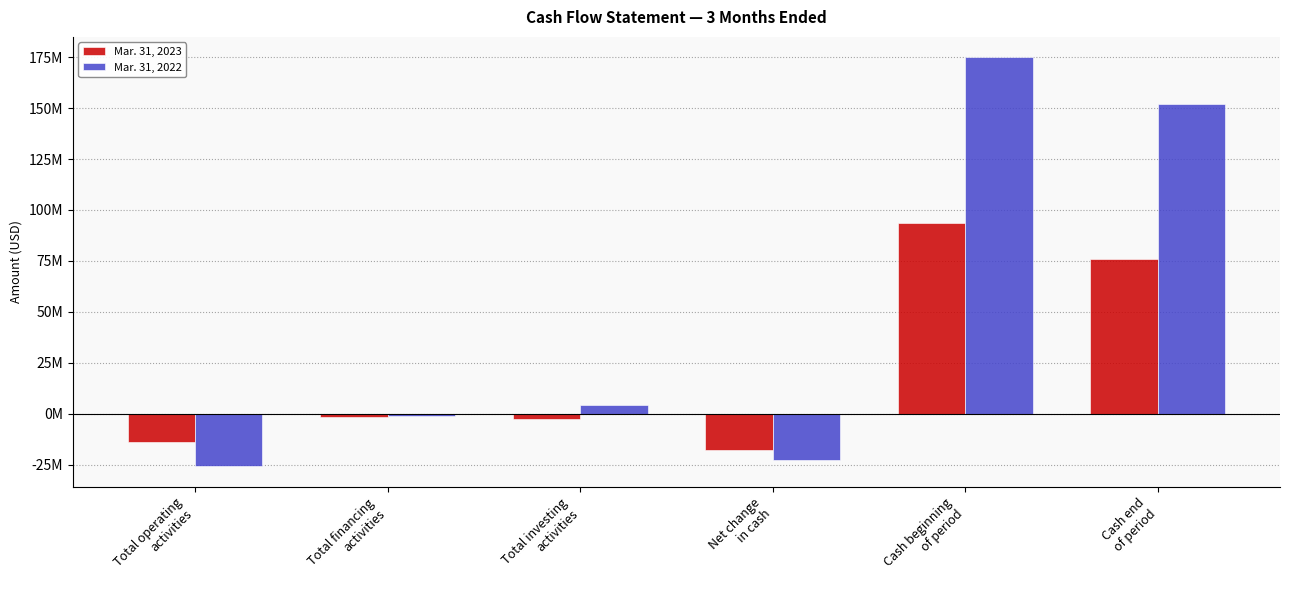

What are all the series names shown in the legend?

Mar. 31, 2023, Mar. 31, 2022